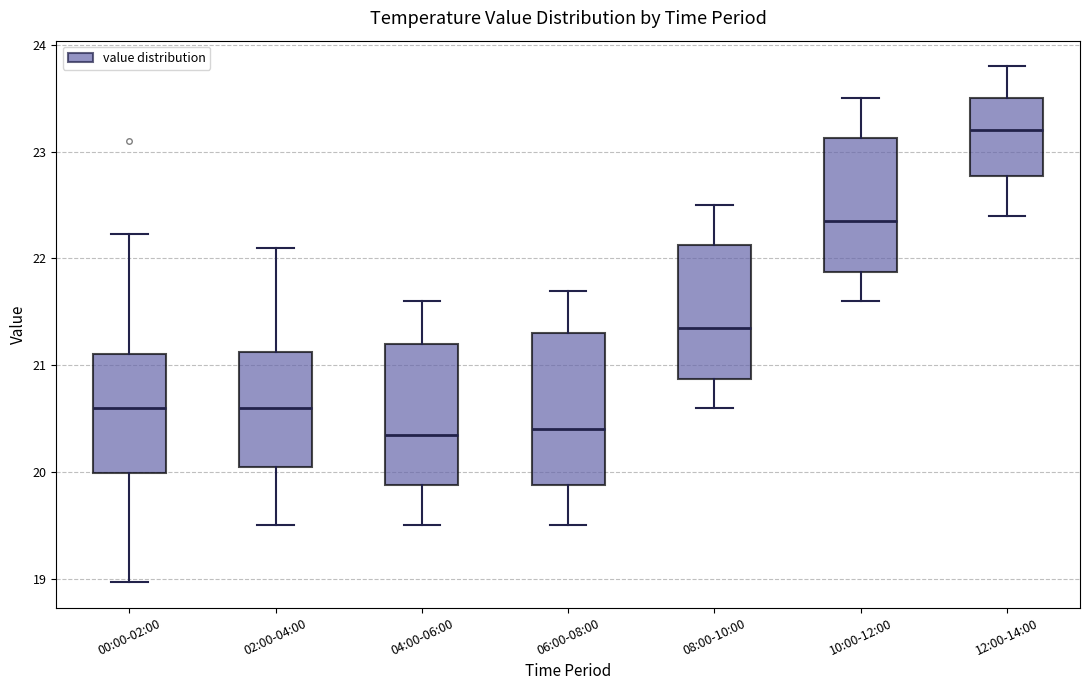

Where does the upper whisker of the box for 02:00-04:00 end on the y-axis? The values are not printed on the chart, so give them approximately, as read against the axis.

22.1